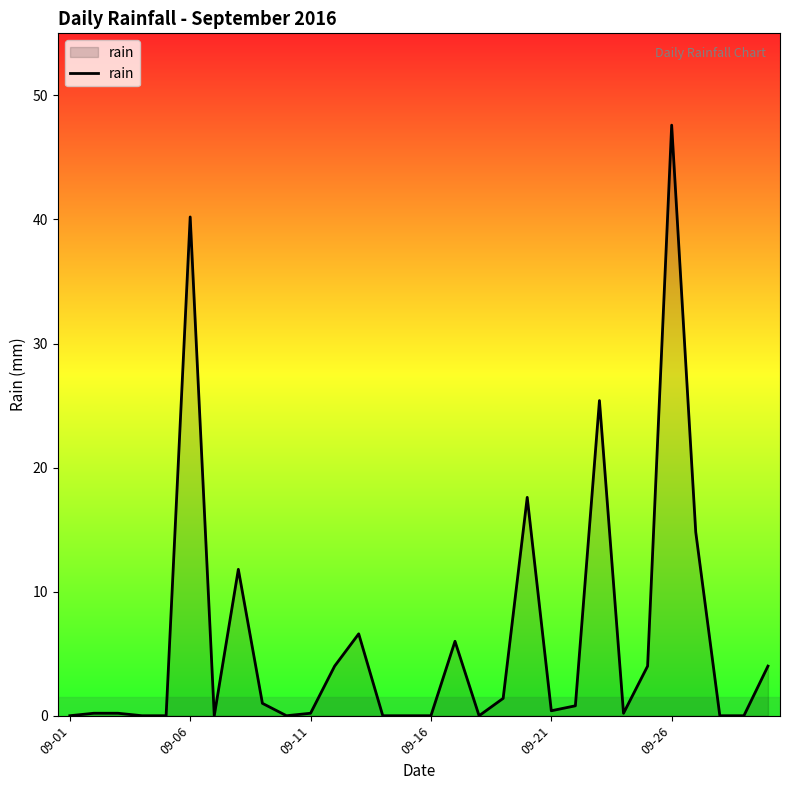

What is the greatest value displayed?

47.6